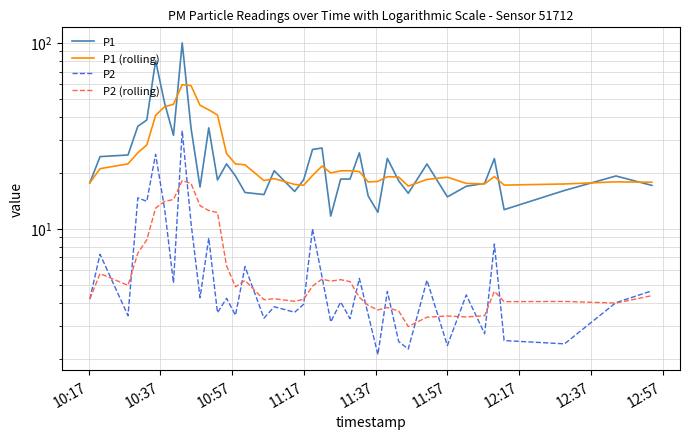

Count the number of data series in this chart.

4